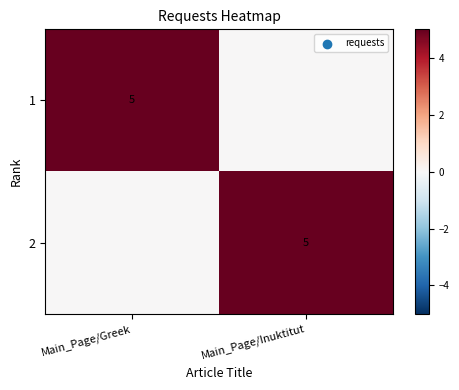

True or false: 1 has a value of 3 at Main_Page/Greek.

False